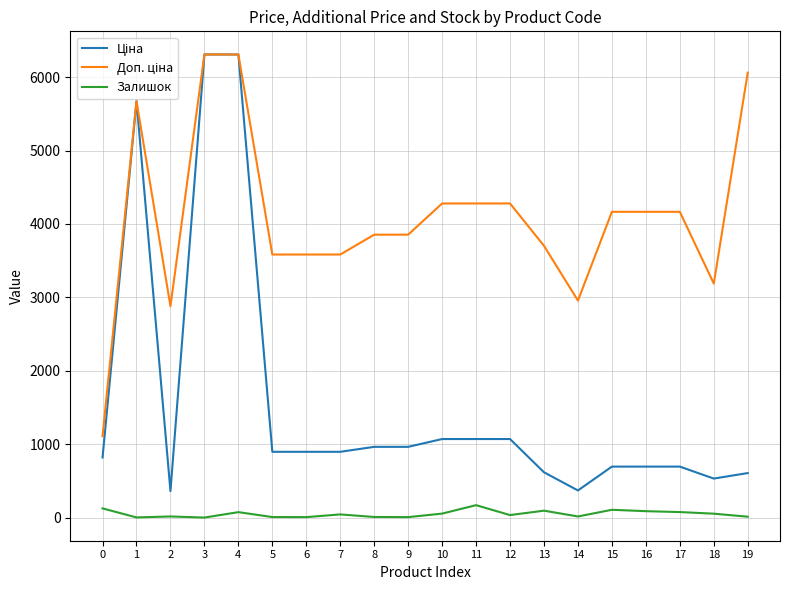

What is the spread (max minus min) of values at 15?

4059.6